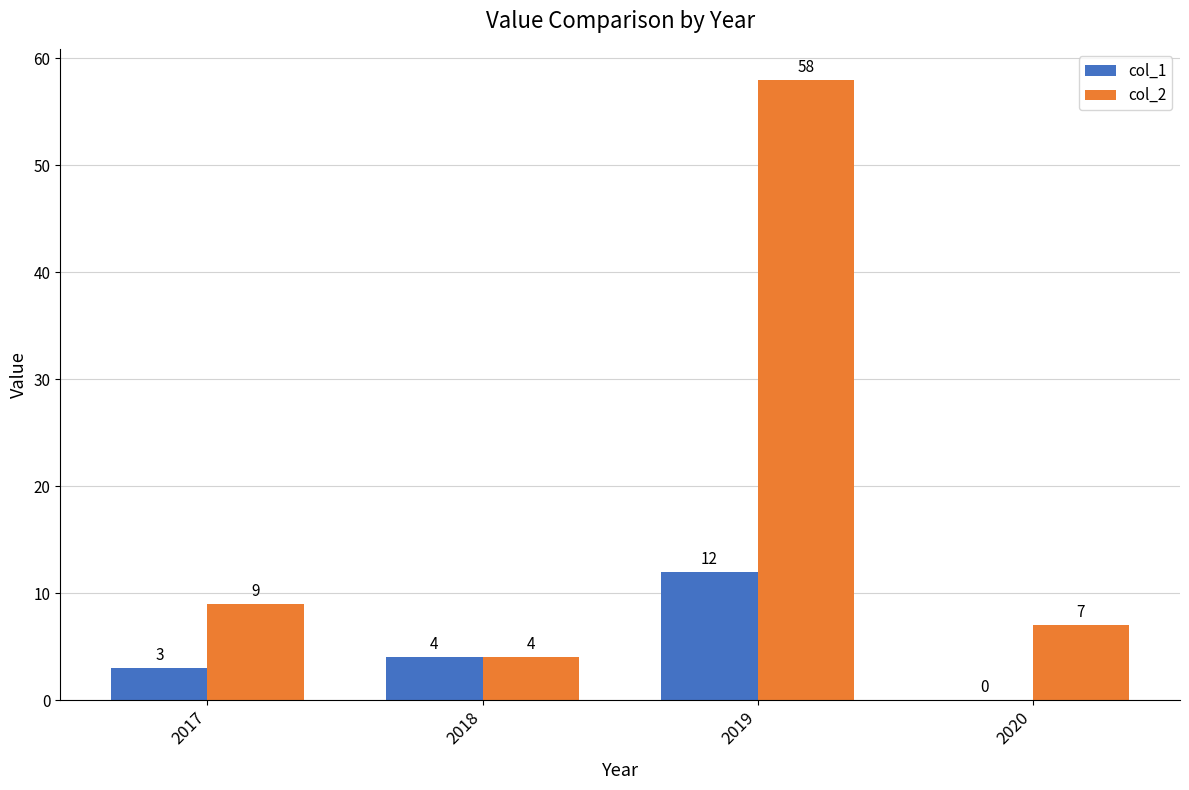

Are the bars horizontal?

No